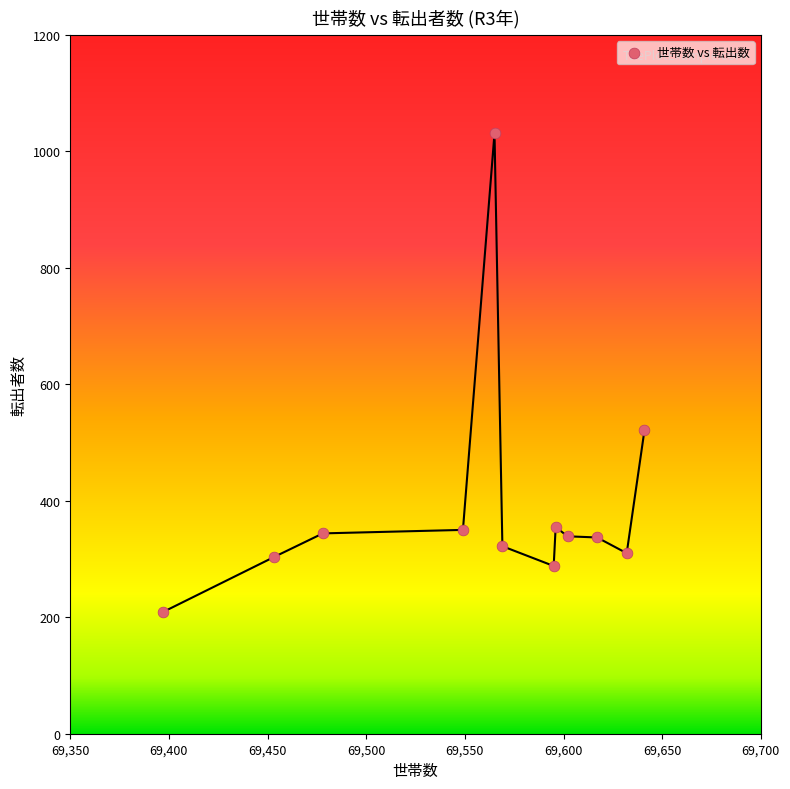

What is the range of Y values (max minus min)?

822